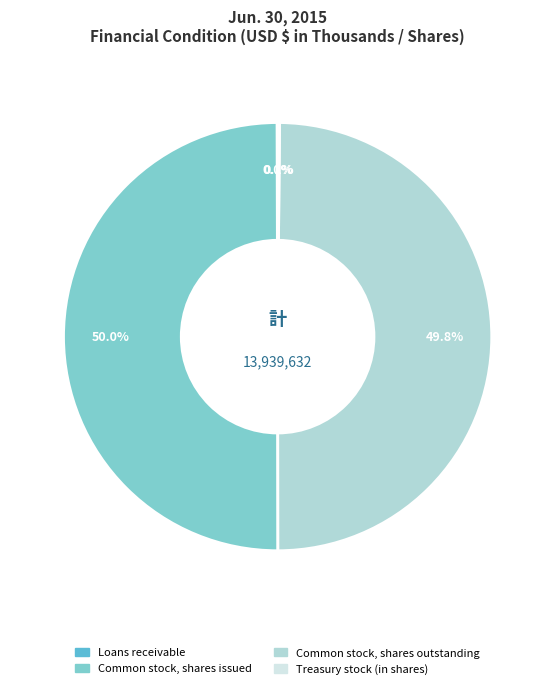

What percentage is NOT represented by Common stock, shares outstanding?

50.2%